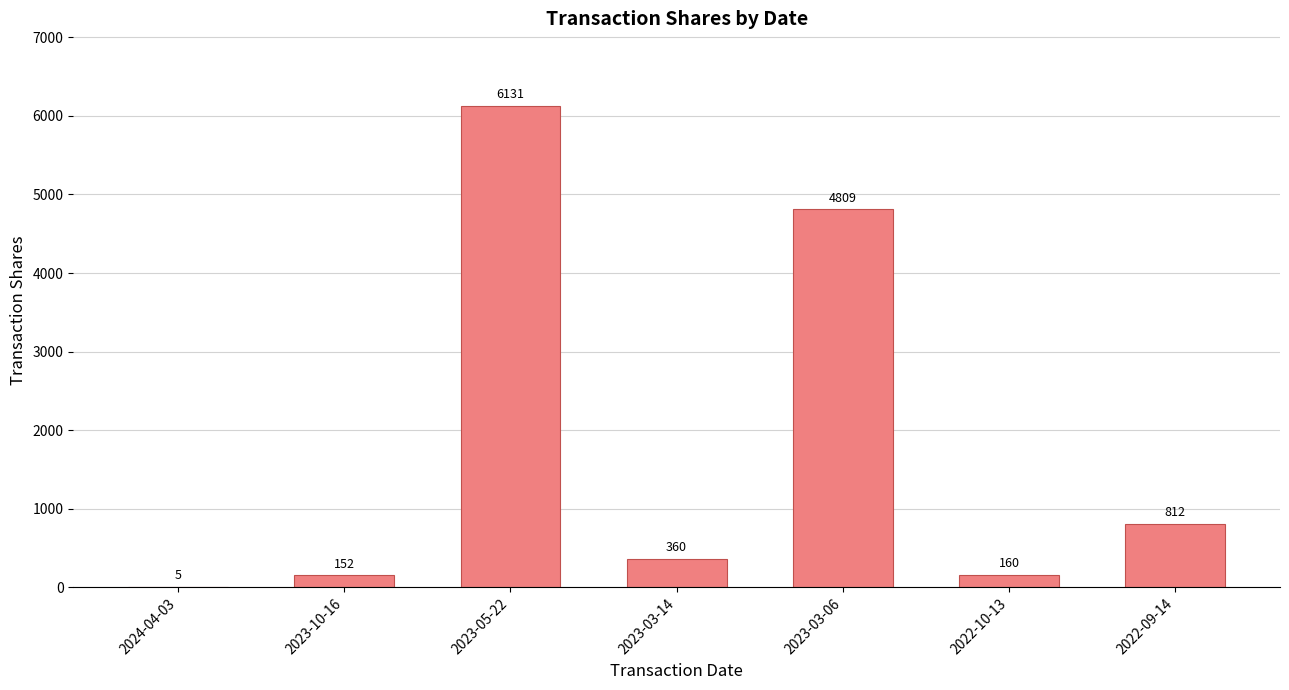

Reading left to right, list all the values displayed in this chart.

2024-04-03=5	2023-10-16=152	2023-05-22=6131	2023-03-14=360	2023-03-06=4809	2022-10-13=160	2022-09-14=812